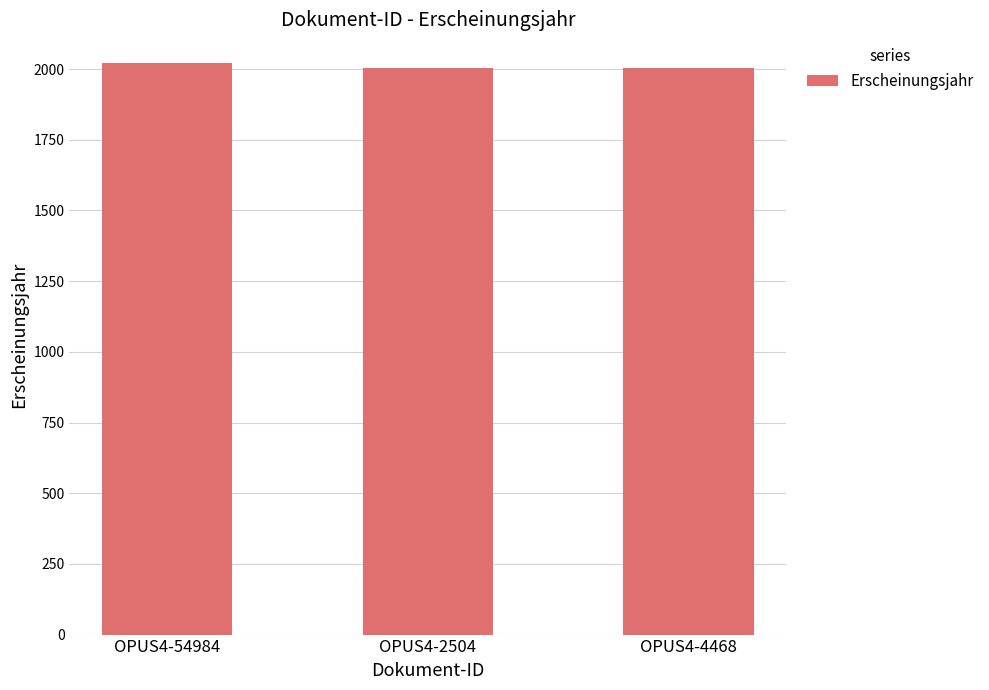

Is it true that the value at OPUS4-54984 is 3129?

False